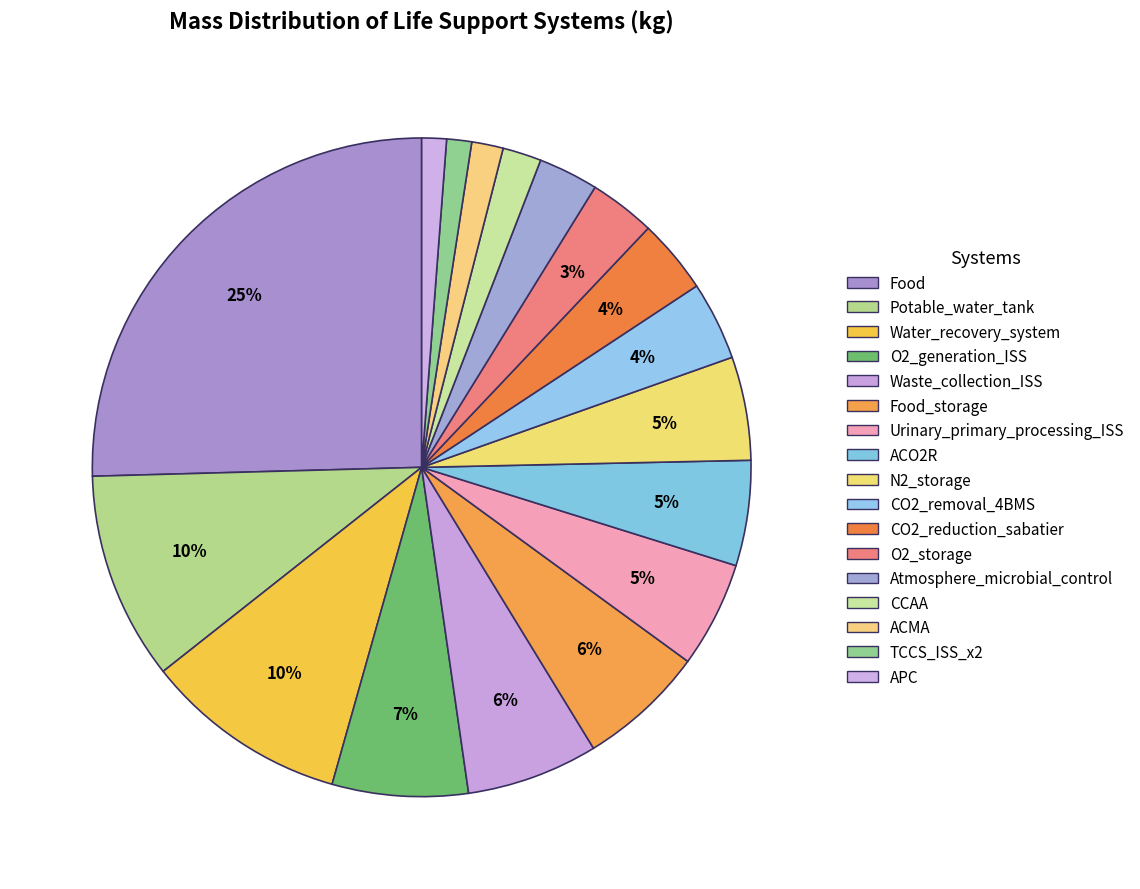

Count the number of slices in the pie.

17